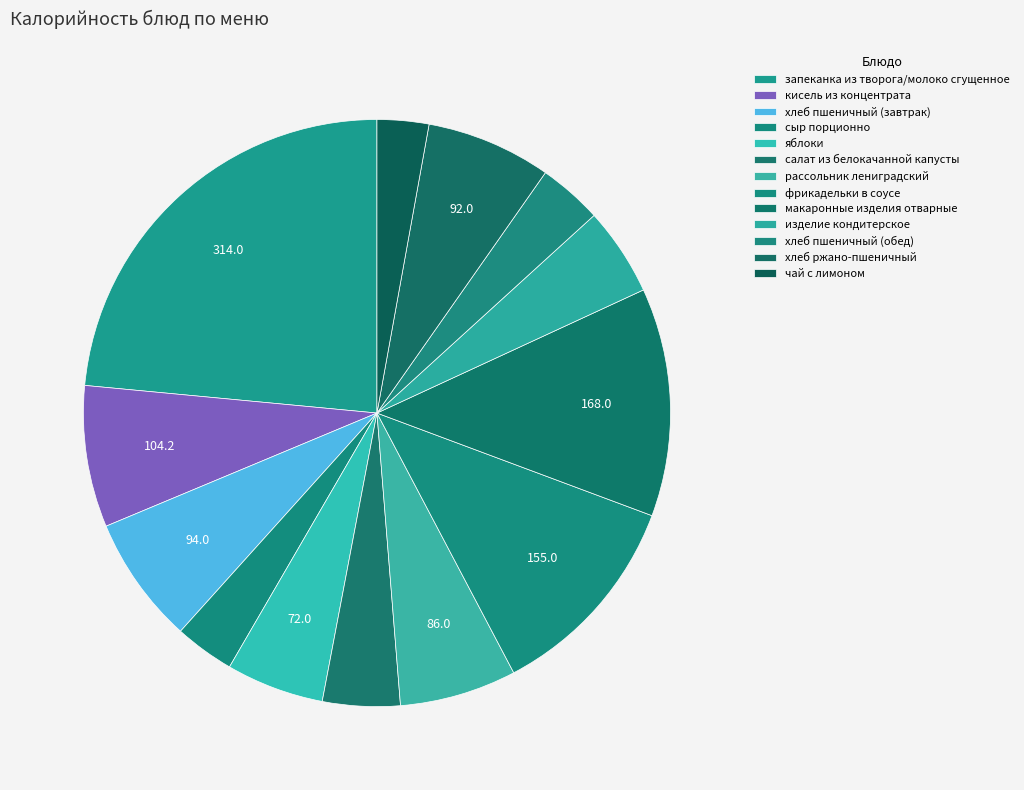

What percentage is the салат из белокачанной капусты slice, to the nearest percent?

4%